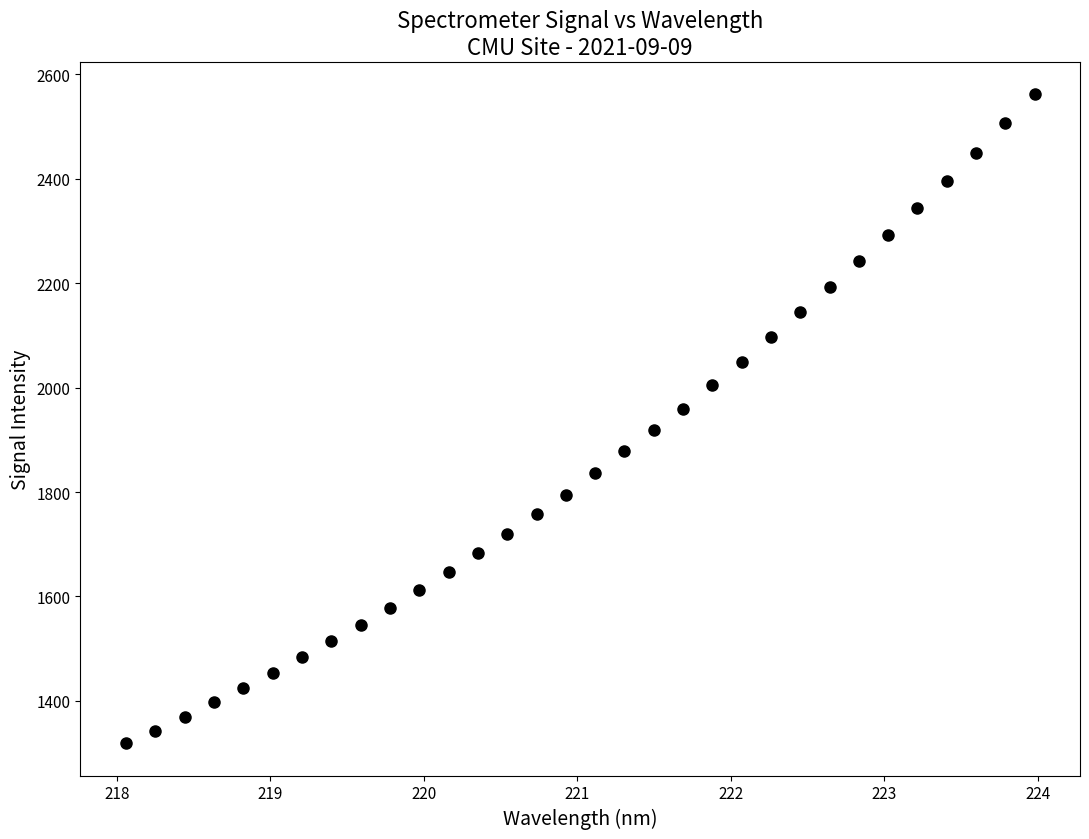

What is the range of Y values (max minus min)?

1242.5